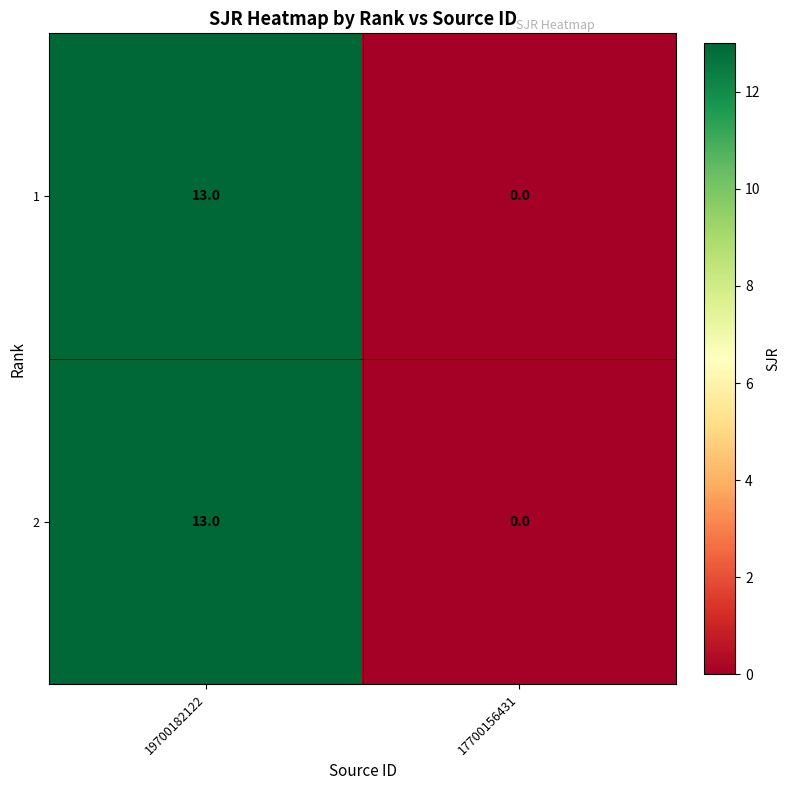

What value does the 2 series have at 19700182122?

13